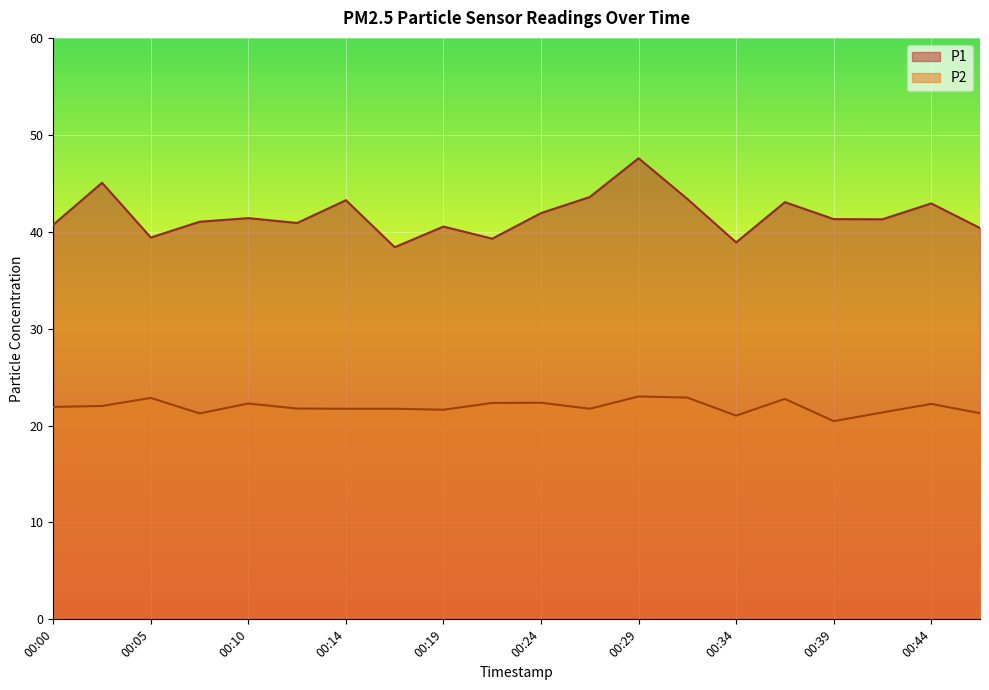

Where does the P1 series first go above 41?

00:02